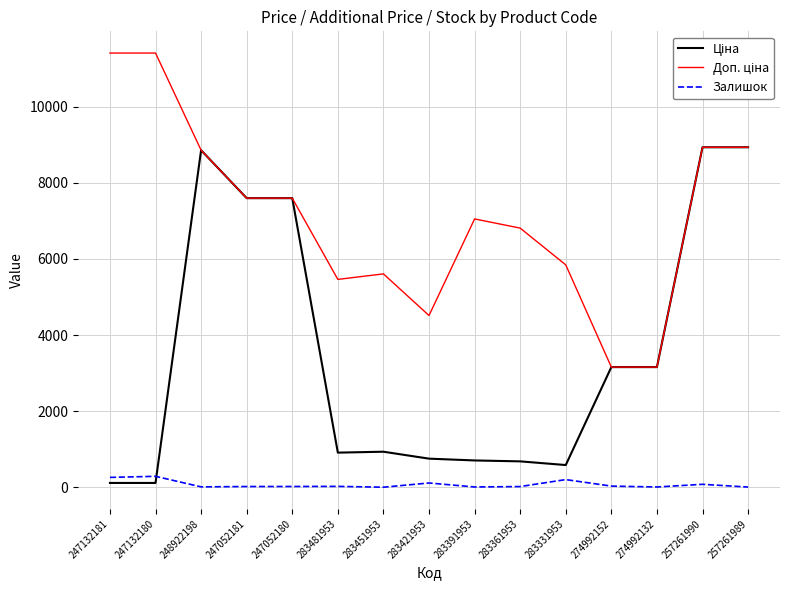

True or false: Доп. ціна and Ціна intersect in this chart.

False